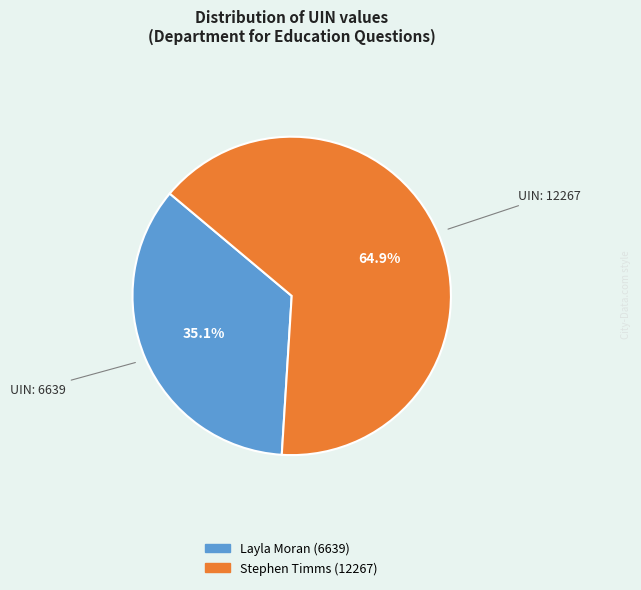

The Stephen Timms (12267) slice represents 65% of the pie. True or false?

True